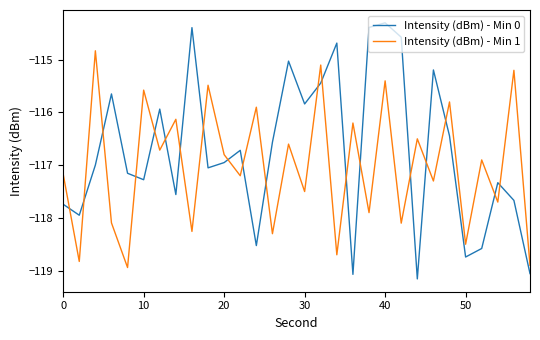

Which series has the largest total across all categories?

Intensity (dBm) - Min 0